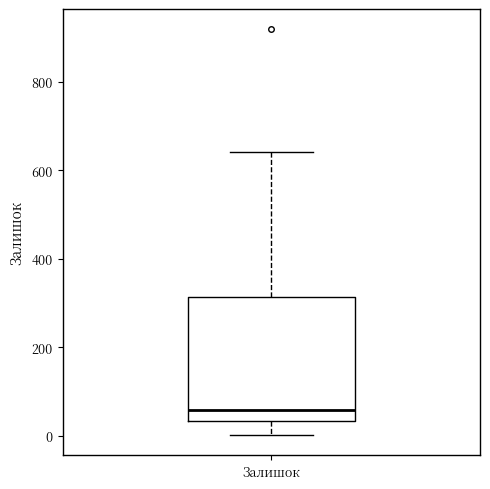

Read this box plot against the y-axis: the position of the median line, the range covered by the box, and the ends of both whiskers. The values are not printed on the chart, so give them approximately, as read against the axis.

median 60, box 40 to 320, whiskers 0 to 640